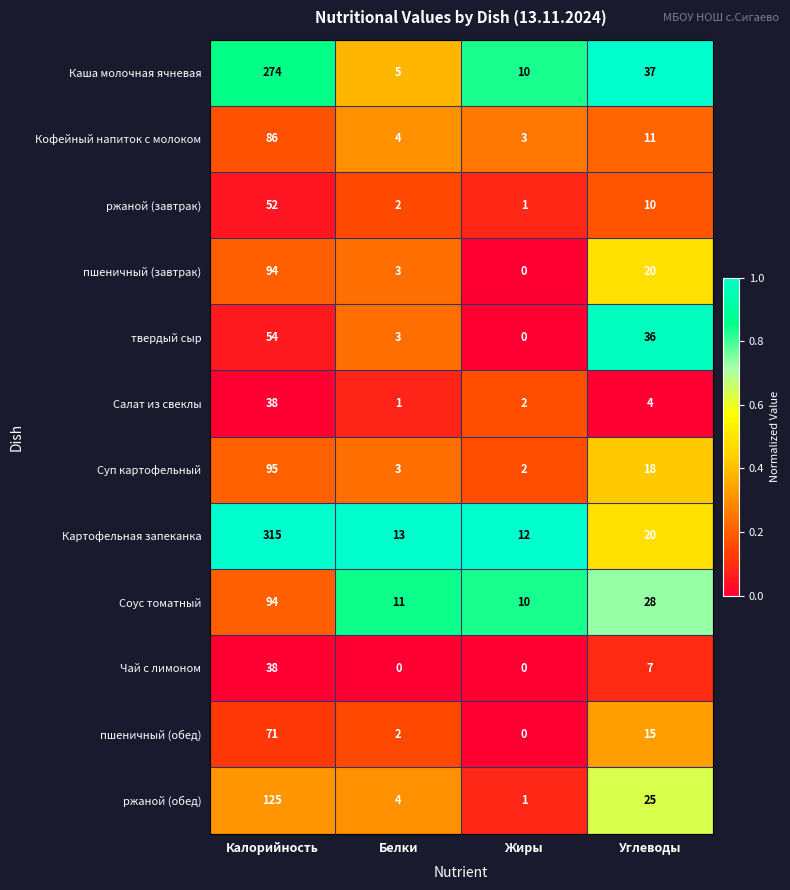

The Каша молочная ячневая series shows 484 at Калорийность. True or false?

False